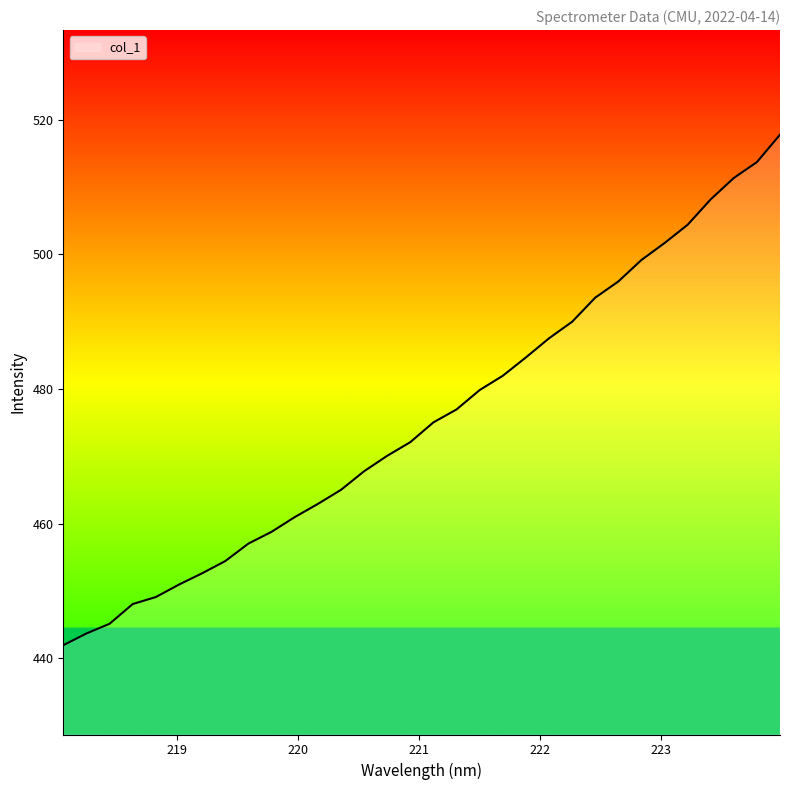

What is the greatest value displayed?

517.8